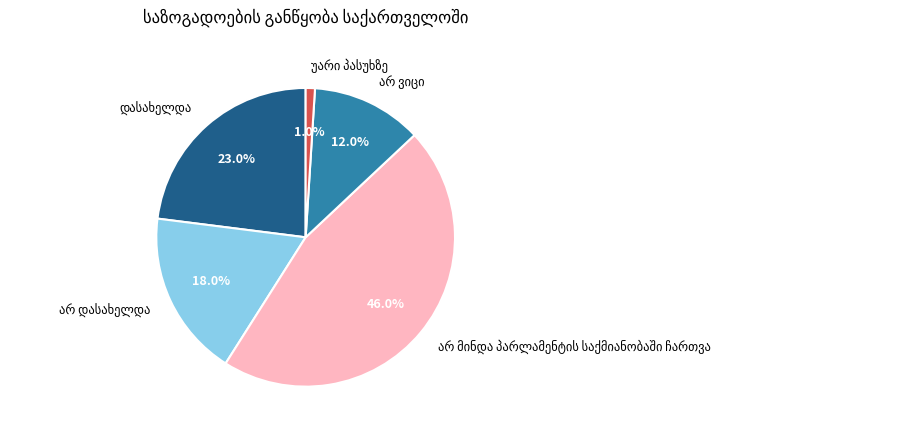

Is there a majority slice in this chart?

No